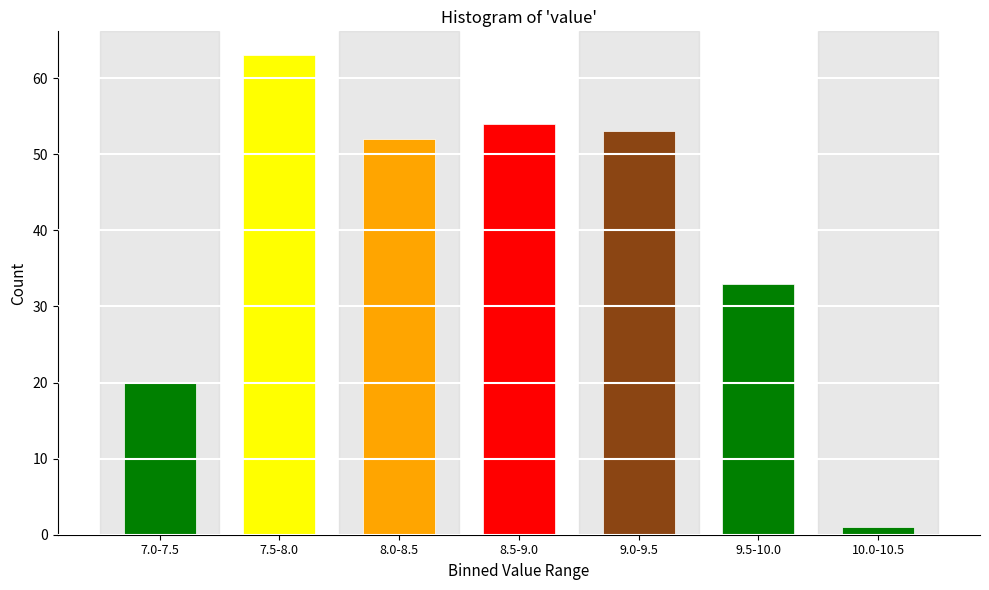

Reading left to right, list all the values displayed in this chart.

7.0-7.5=20	7.5-8.0=63	8.0-8.5=52	8.5-9.0=54	9.0-9.5=53	9.5-10.0=33	10.0-10.5=1